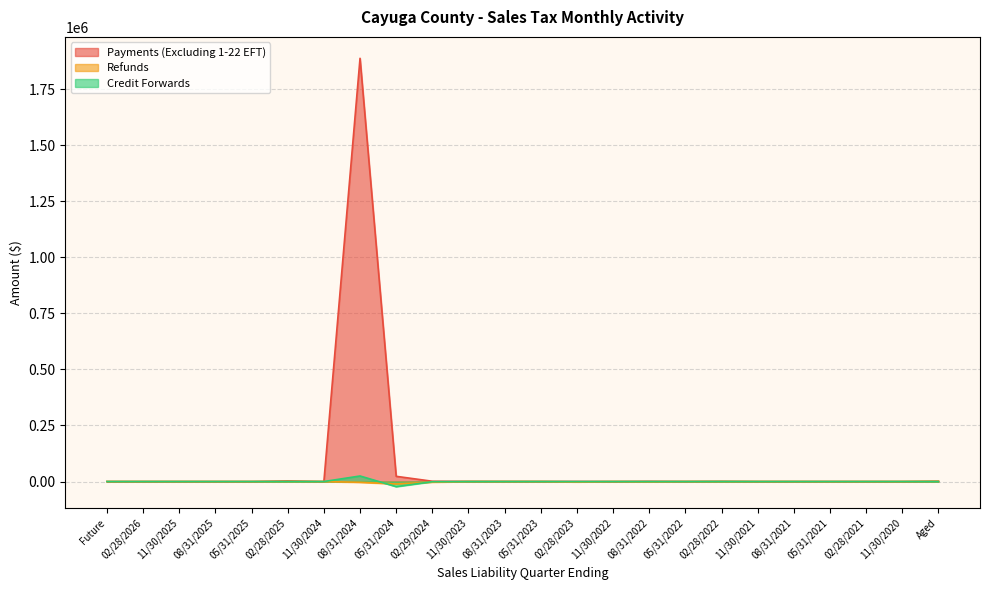

Which series ends up on top after the final intersection of Credit Forwards and Payments (Excluding 1-22 EFT)?

Payments (Excluding 1-22 EFT)